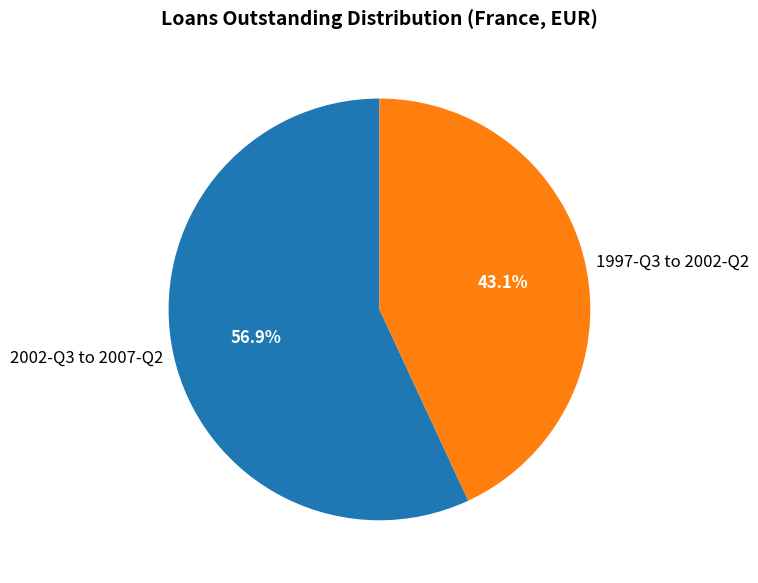

How much of the chart is everything except 1997-Q3 to 2002-Q2?

56.9%